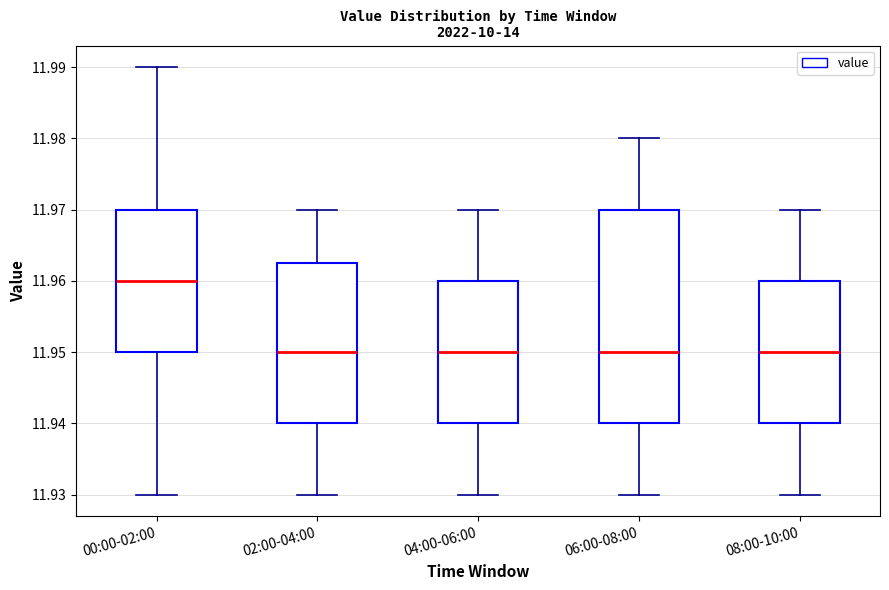

Which box is the tallest, from its lower edge to its upper edge?

06:00-08:00